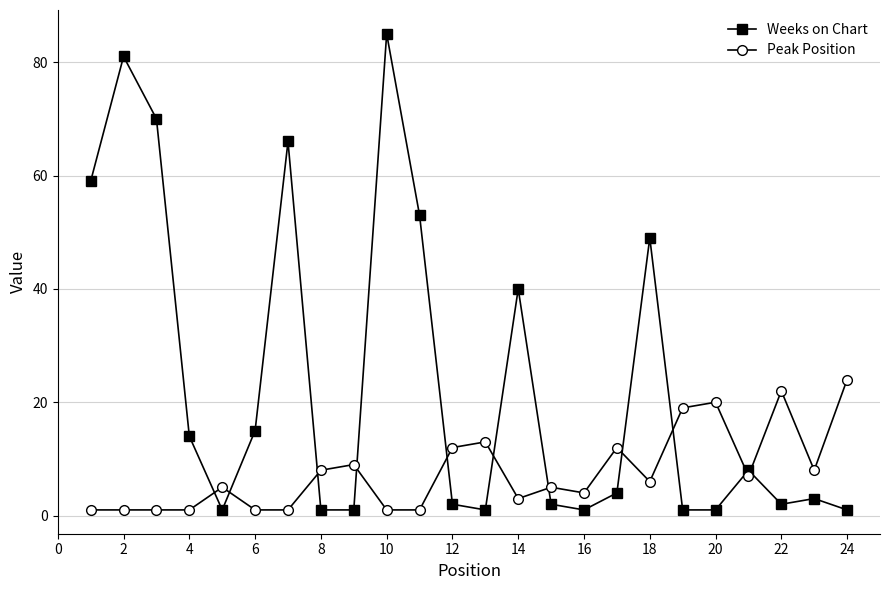

At how many categories does at least one series exceed 69?

3